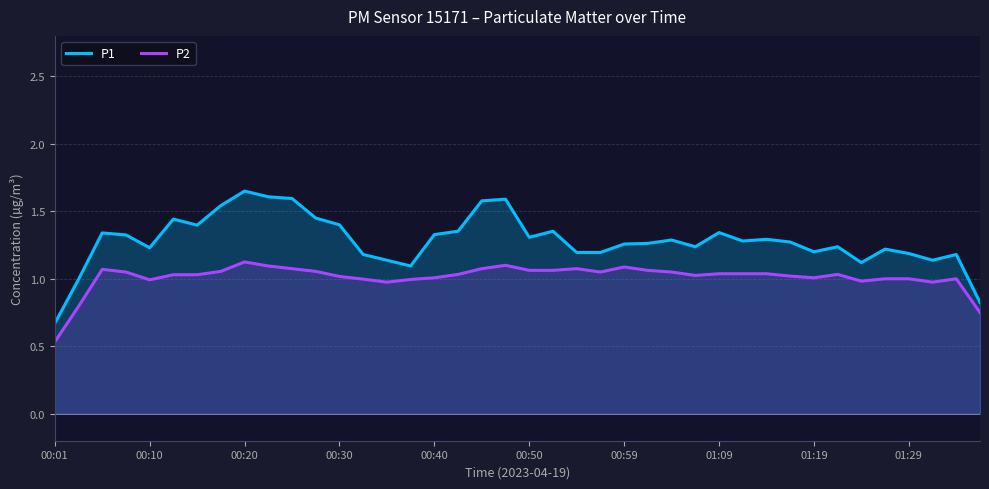

At 39, list the series in order from smallest to largest.

P2, P1